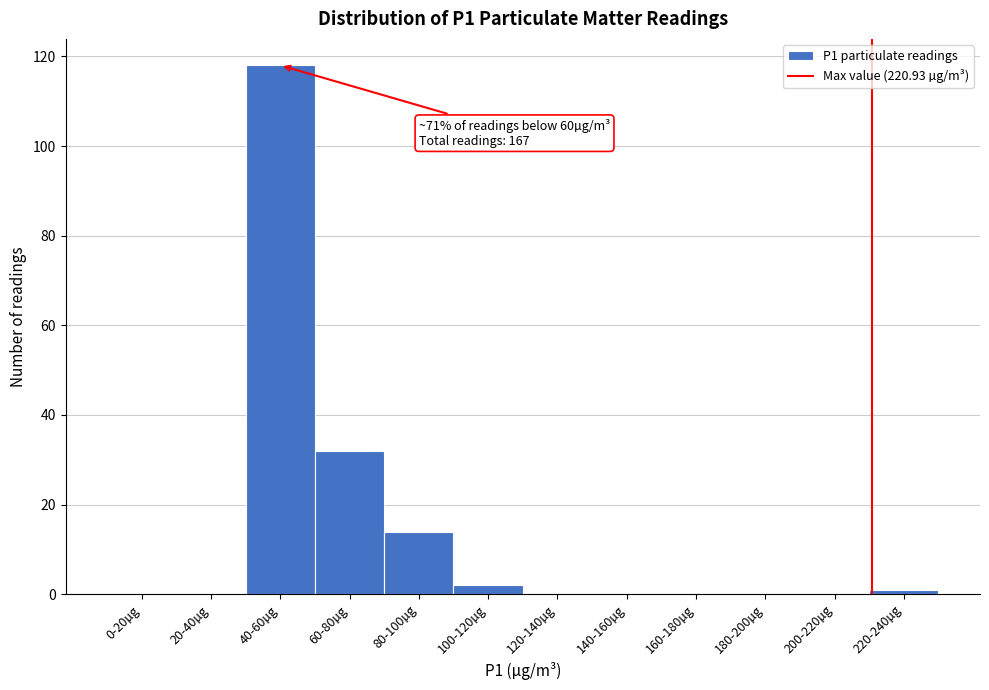

Reading right to left, transcribe all the data shown in this chart.

220-240µg=1	200-220µg=0	180-200µg=0	160-180µg=0	140-160µg=0	120-140µg=0	100-120µg=2	80-100µg=14	60-80µg=32	40-60µg=118	20-40µg=0	0-20µg=0